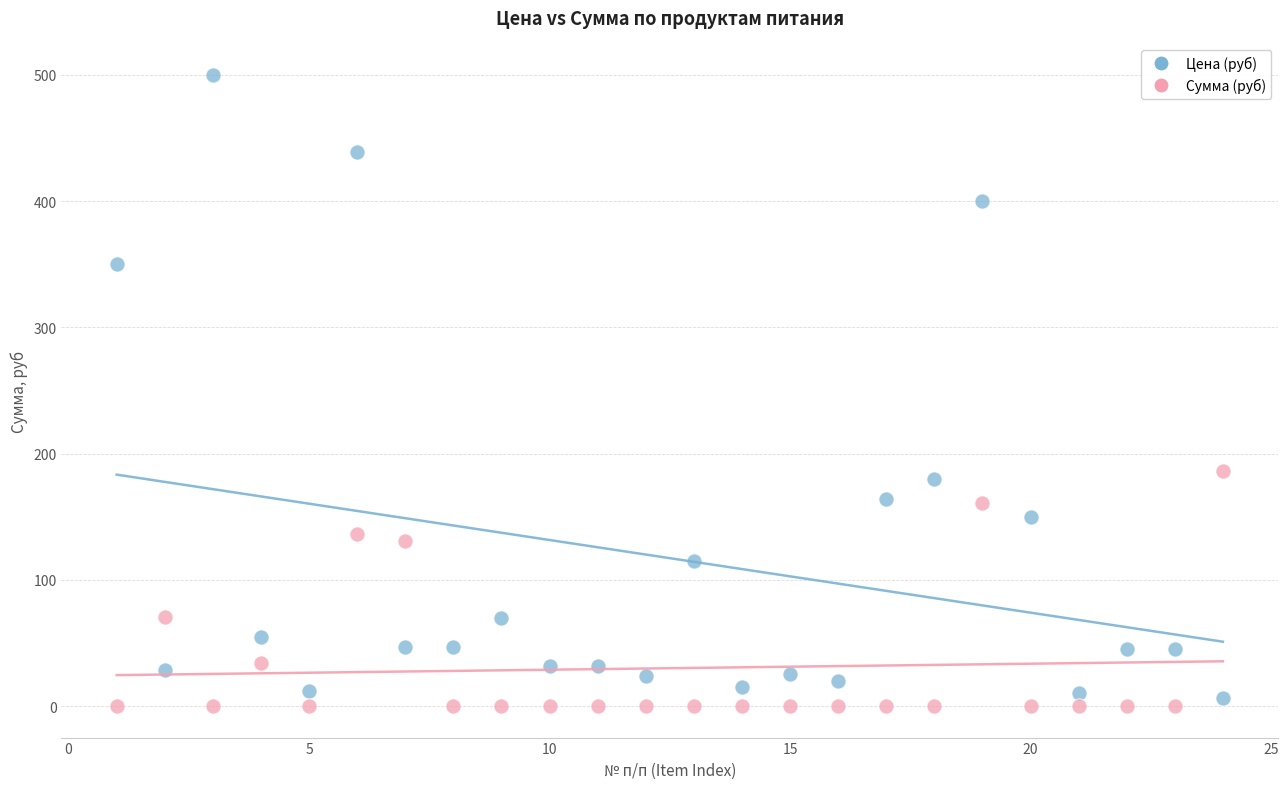

In the Цена (руб) series, what Y value is closest to 253?

180.0